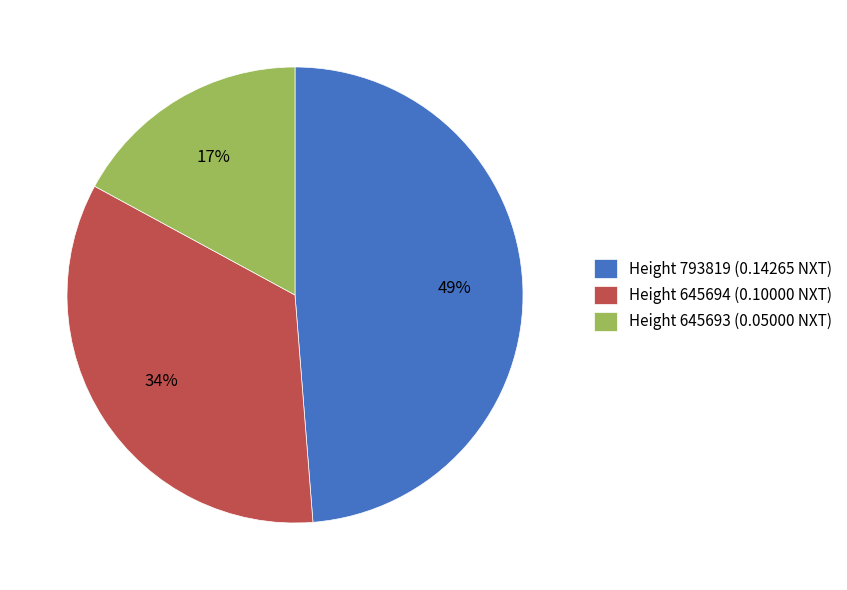

Rank the categories by value from lowest to highest.

Height 645693, Height 645694, Height 793819